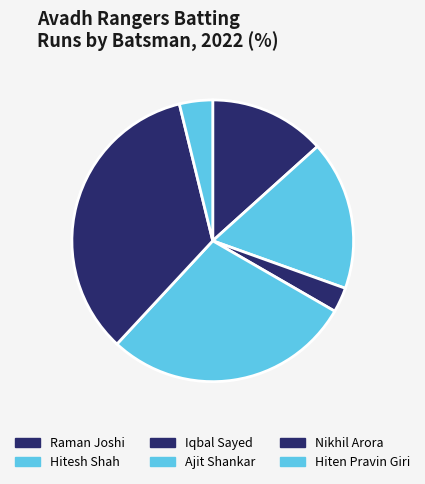

To the nearest percent, what is the difference between the largest and smallest slice percentages?

34%